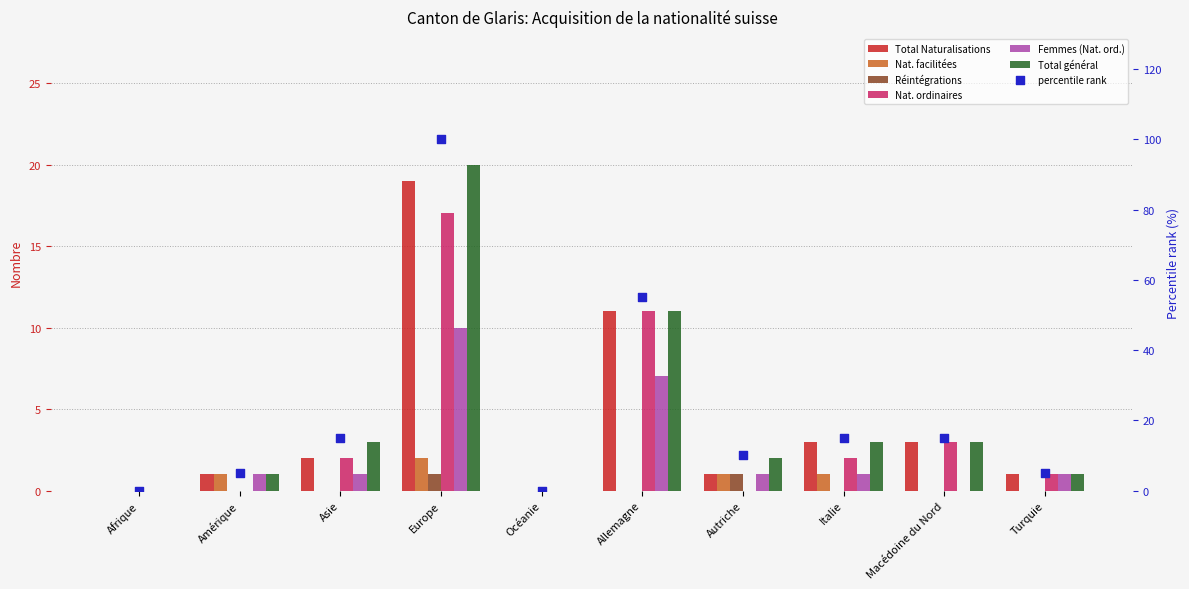

Which series has the largest Y range (max minus min)?

Total général